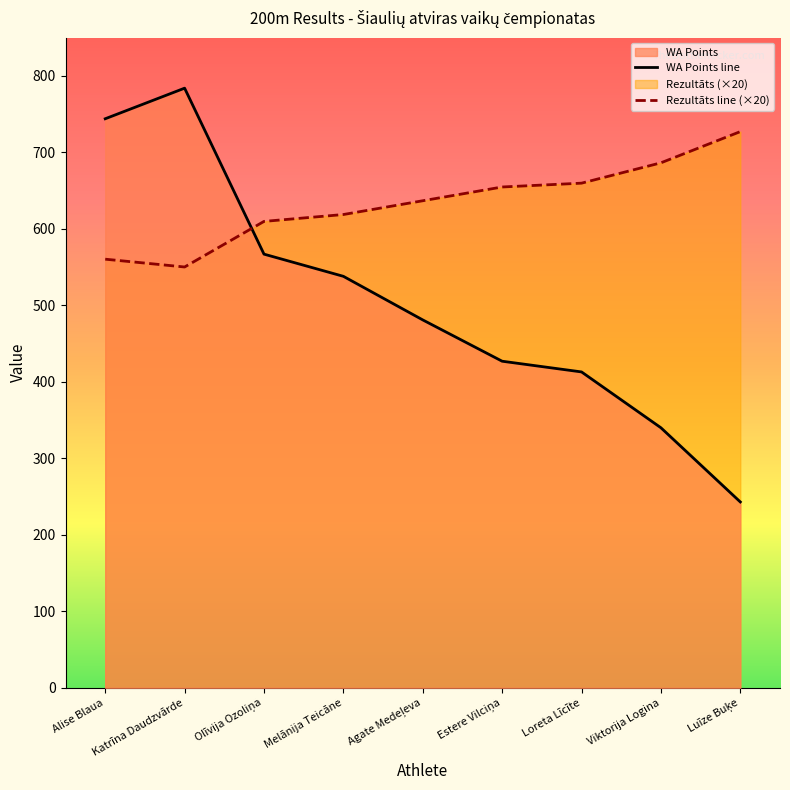

Where is WA Points nearest to the value 513?

Melānija Teicāne